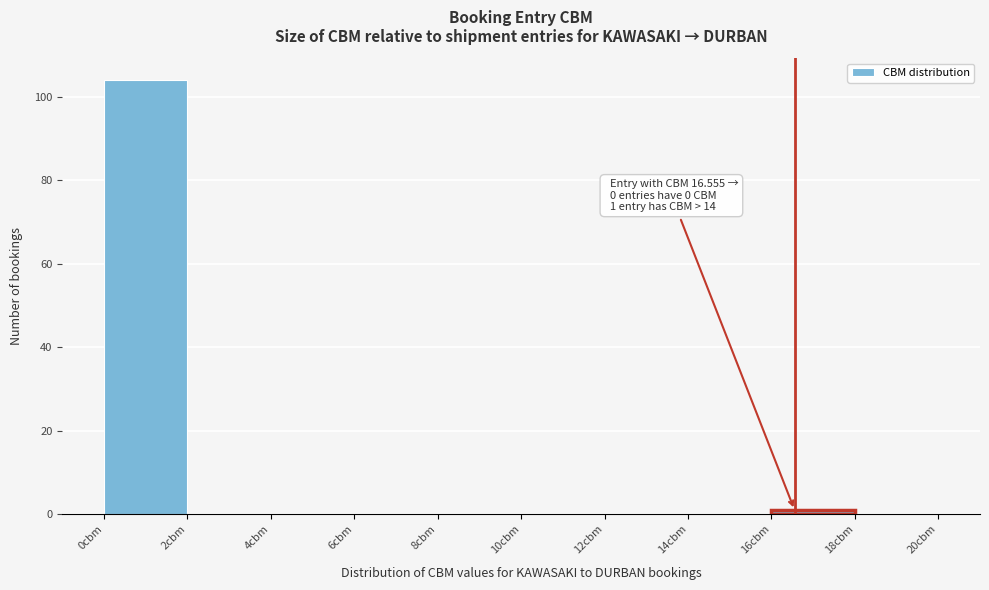

Over which range of the x-axis is the bar tallest?

0 to 2